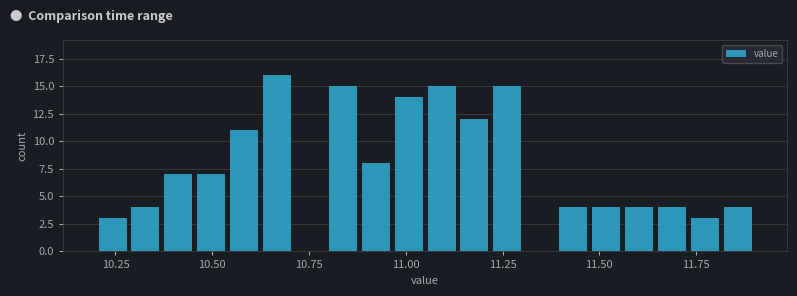

Read against the x-axis, roughly where is the centre of the tallest bar?

10.65